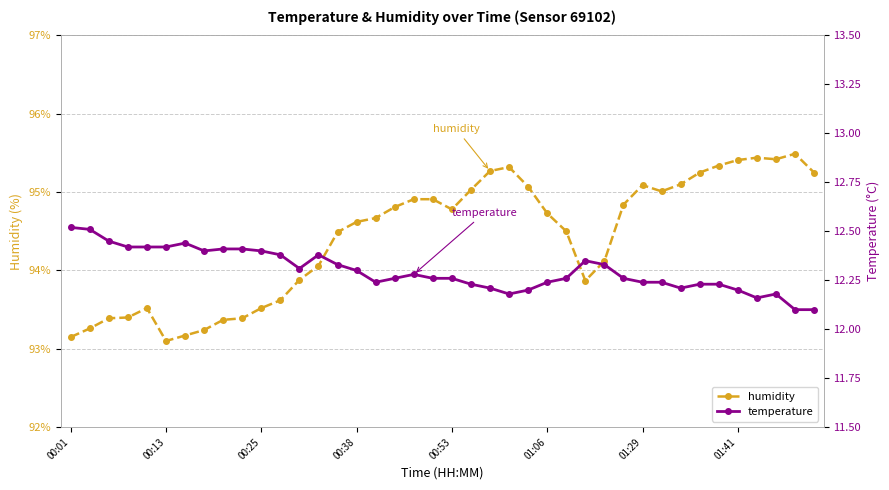

True or false: temperature and humidity intersect in this chart.

False